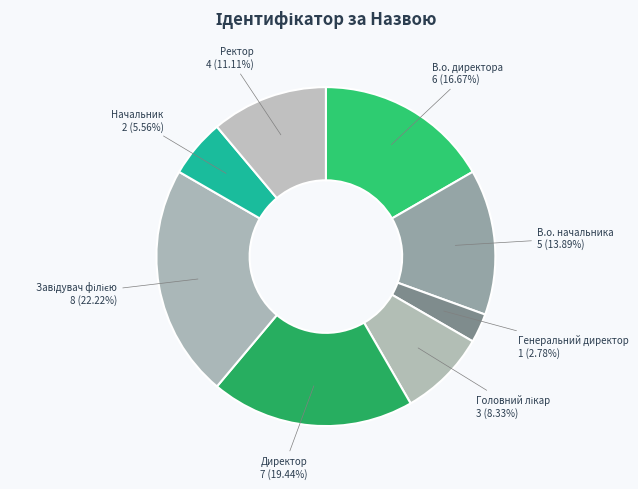

How many segments does this pie chart have?

8